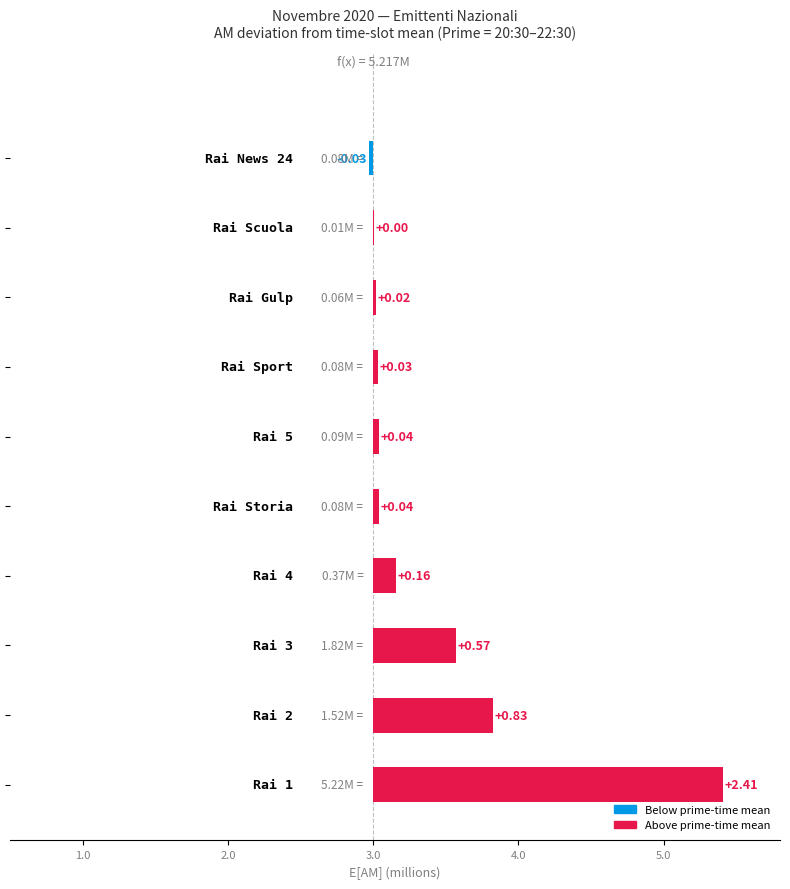

Reading left to right, transcribe all the data shown in this chart.

2.4	0.8	0.6	0.2	0.0	0.0	0.0	0.0	0.0	-0.0